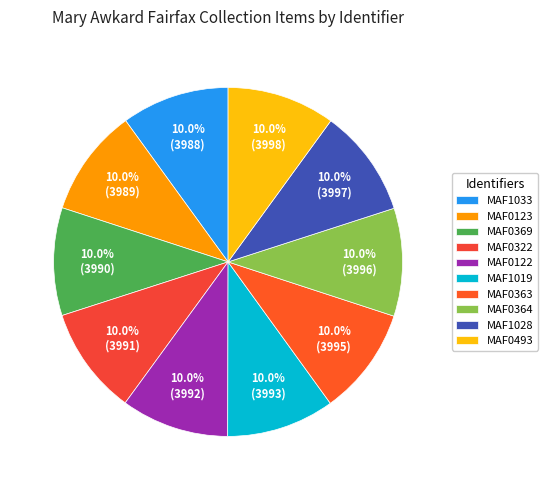

Approximately how many times larger is the value at MAF1028 compared to MAF0493?

1.0